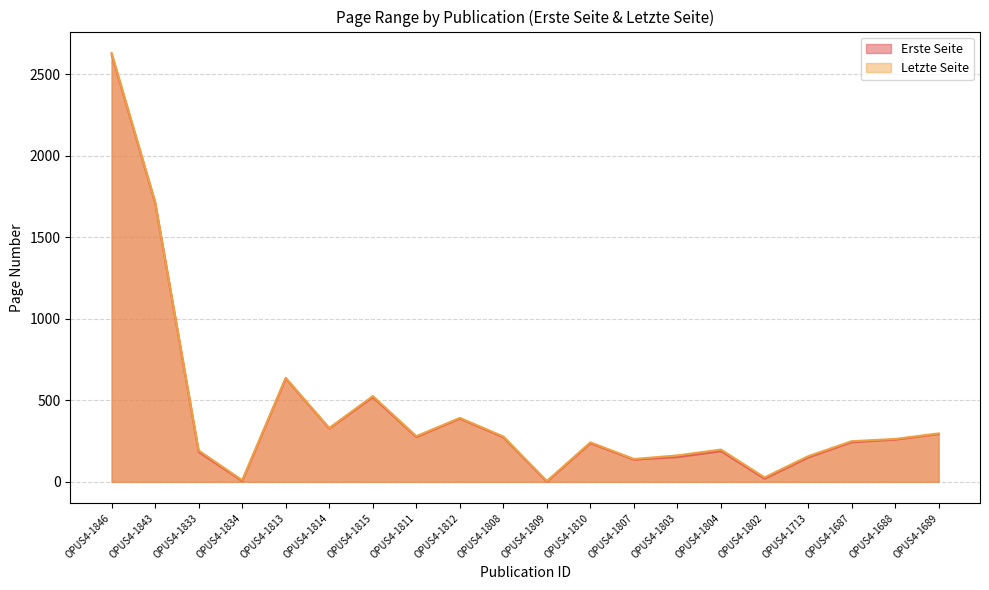

What is the approximate value of Letzte Seite at OPUS4-1810, to the nearest 50?

250